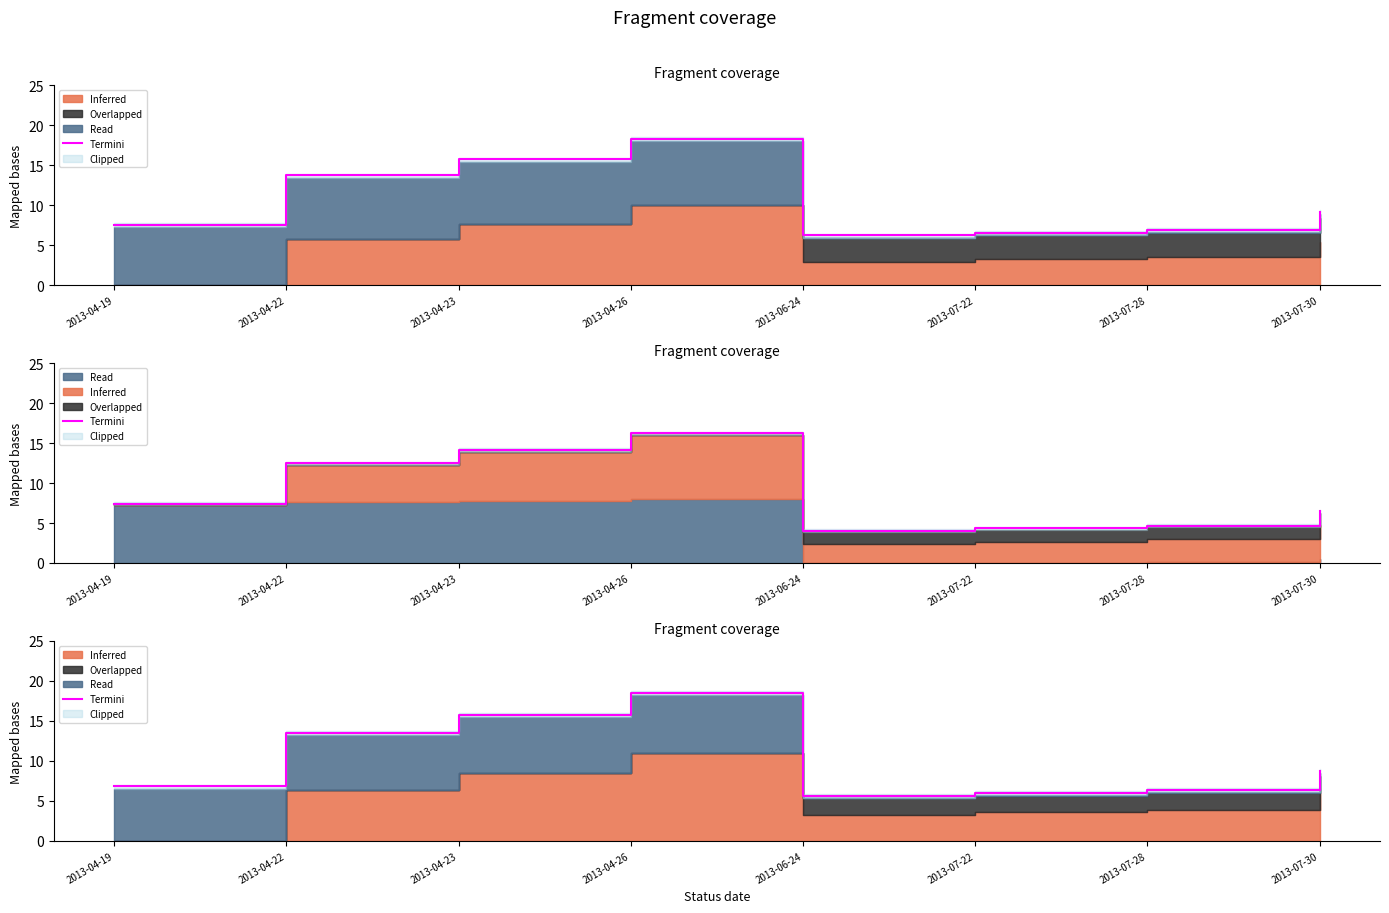

What is the value of the 2nd point from the left?

13.5